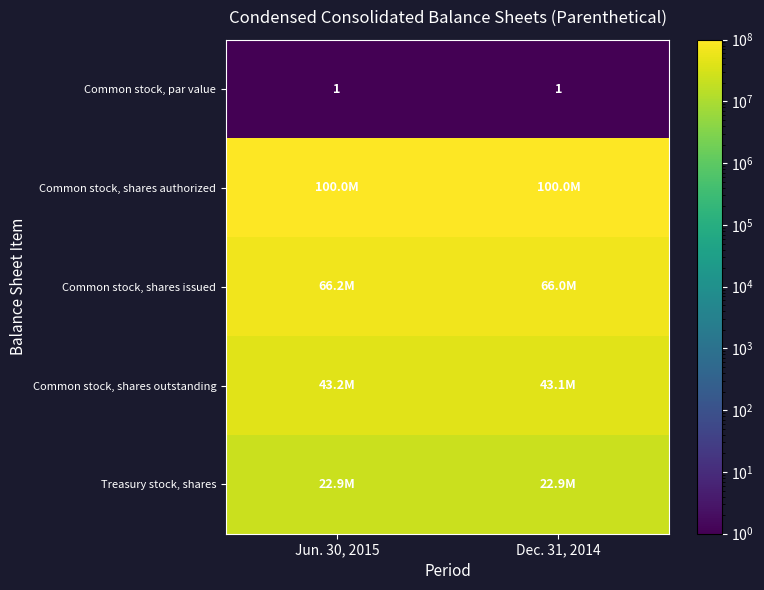

True or false: Common stock, par value has a value of 1 at Jun. 30, 2015.

True